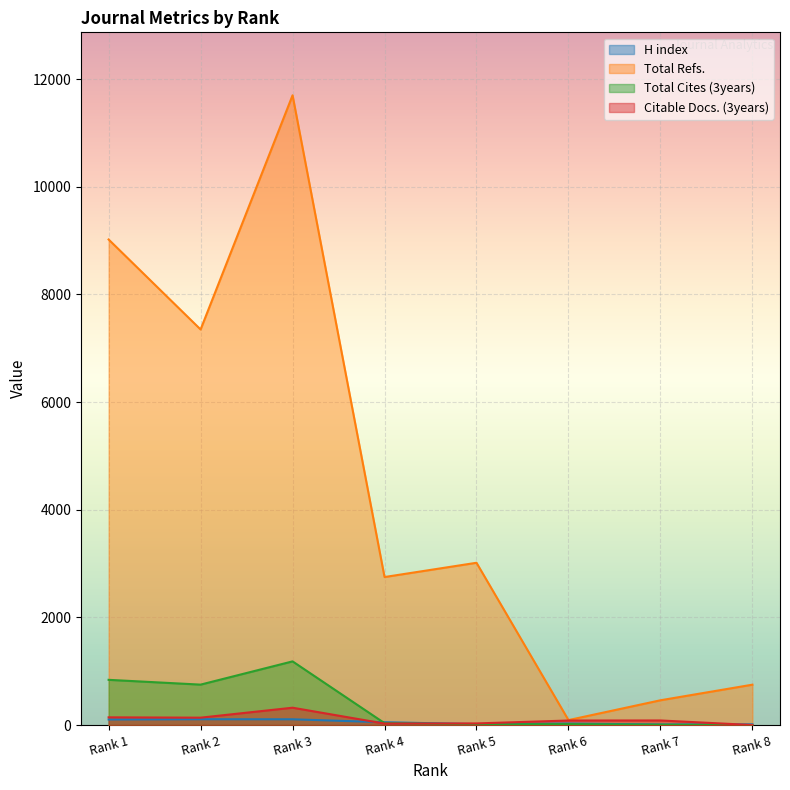

What are all the series names shown in the legend?

H index, Total Refs., Total Cites (3years), Citable Docs. (3years)